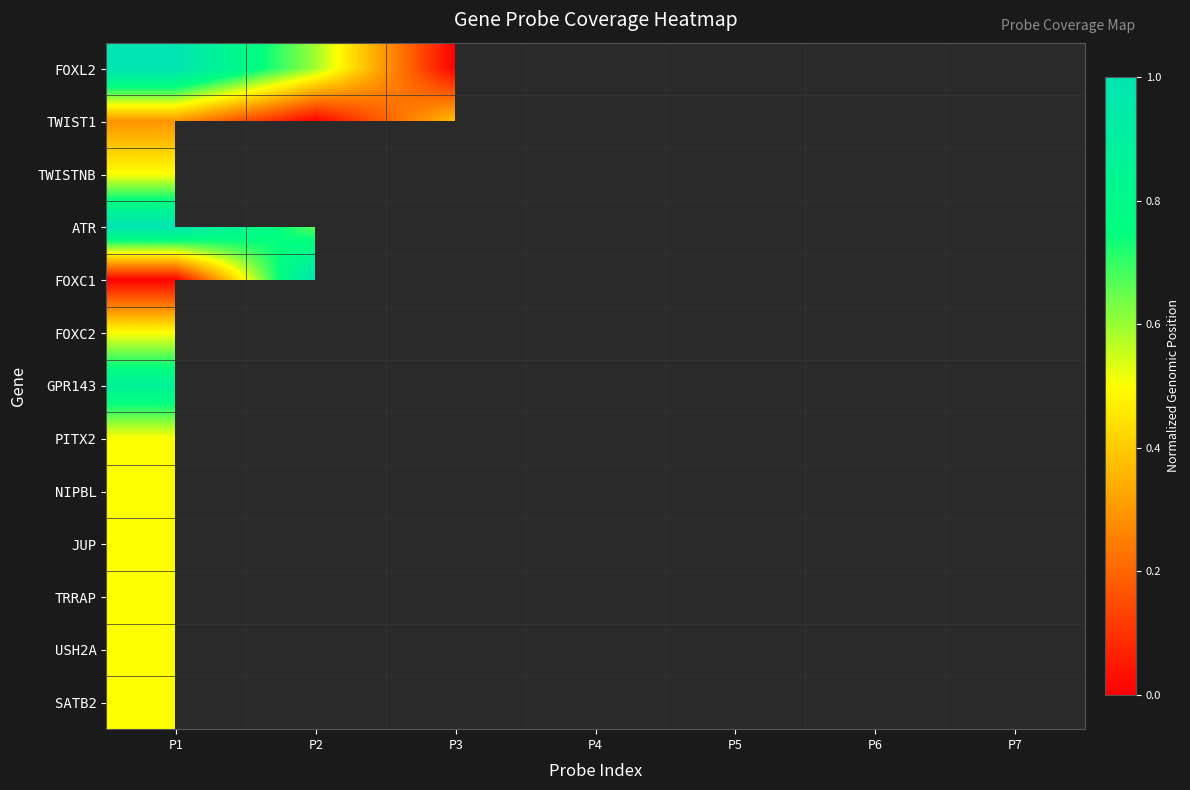

Which category has the highest value in the TWISTNB series?

P1